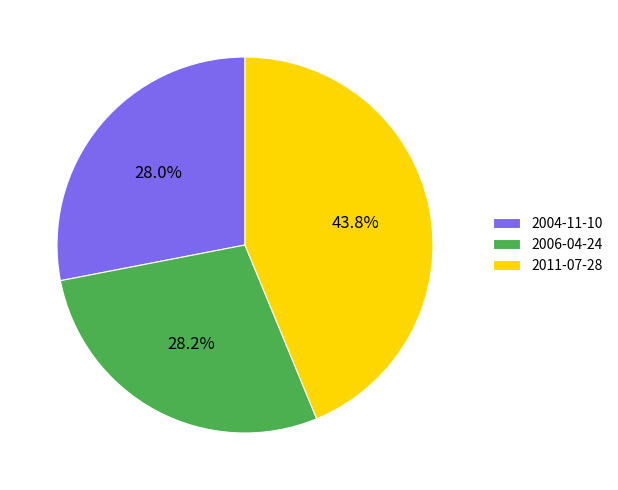

What is the ratio of the value at 2004-11-10 to the value at 2006-04-24?

1.0